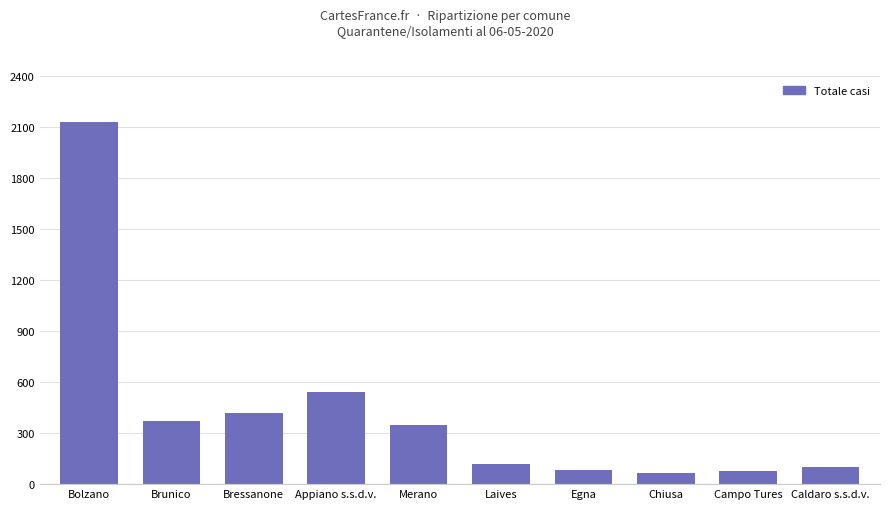

What is the average value?

425